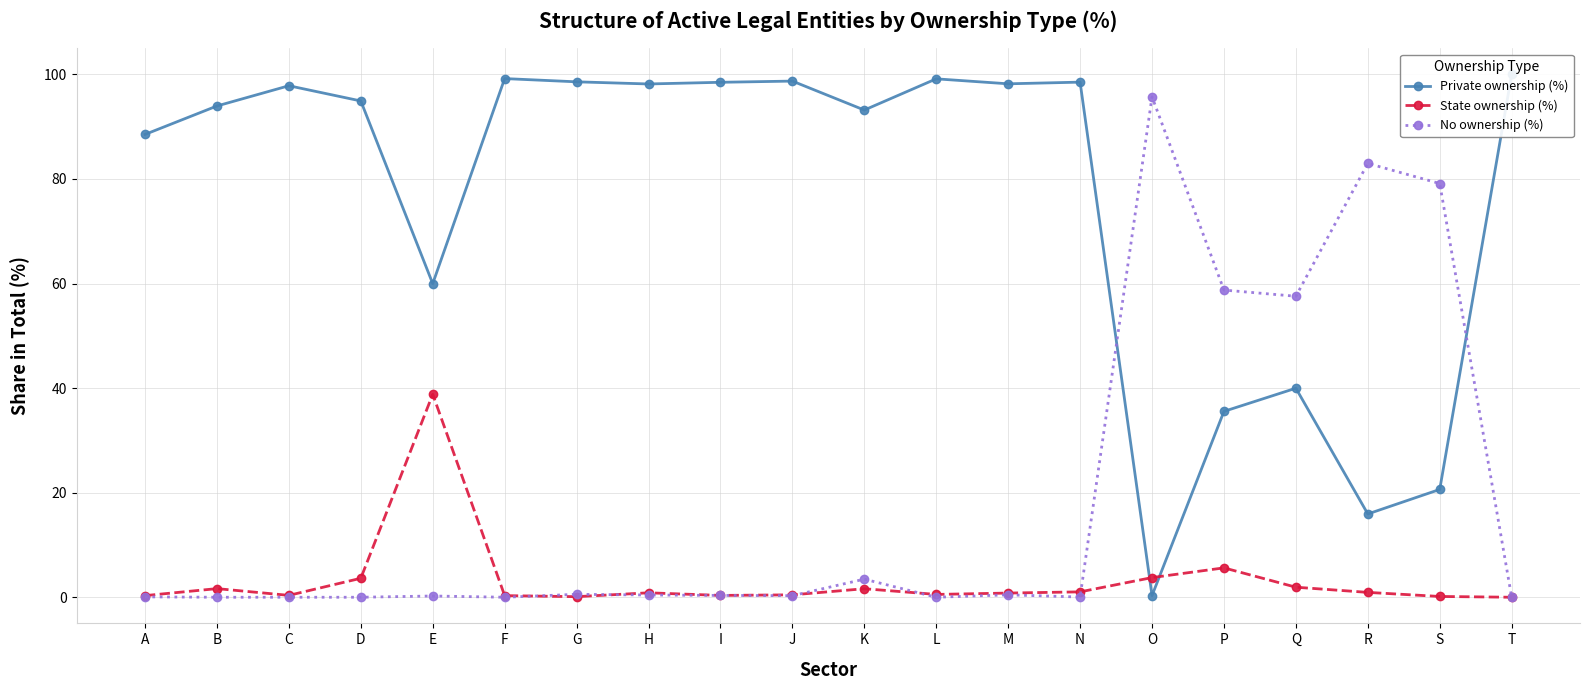

What is the difference between the second highest and minimum values in the No ownership (%) series?

83.0